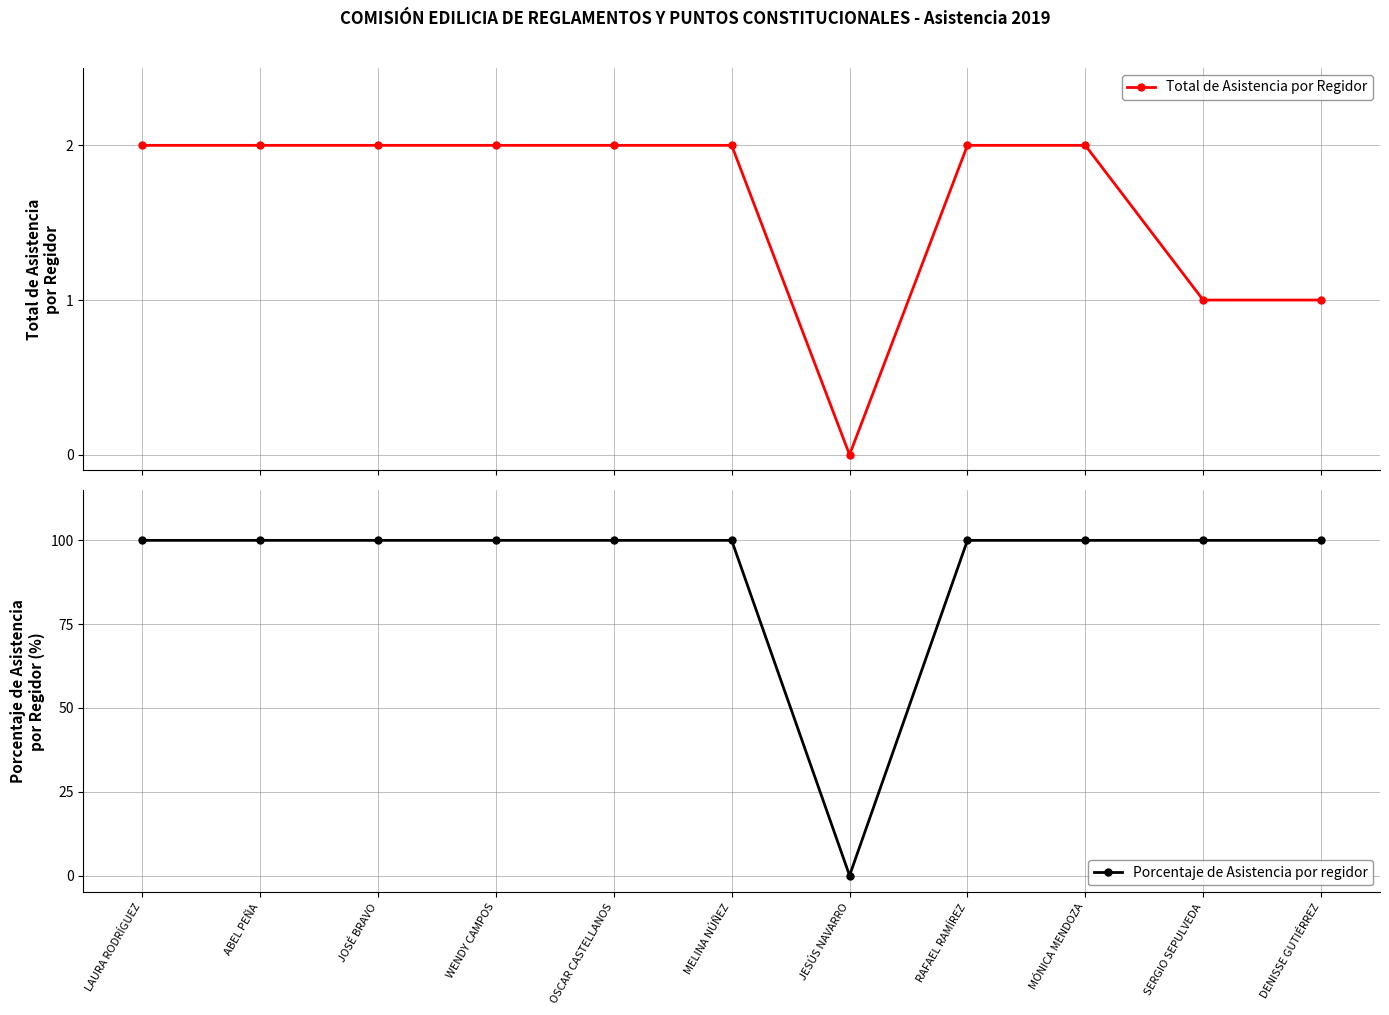

What is the label of the 10th point from the right?

ABEL PEÑA